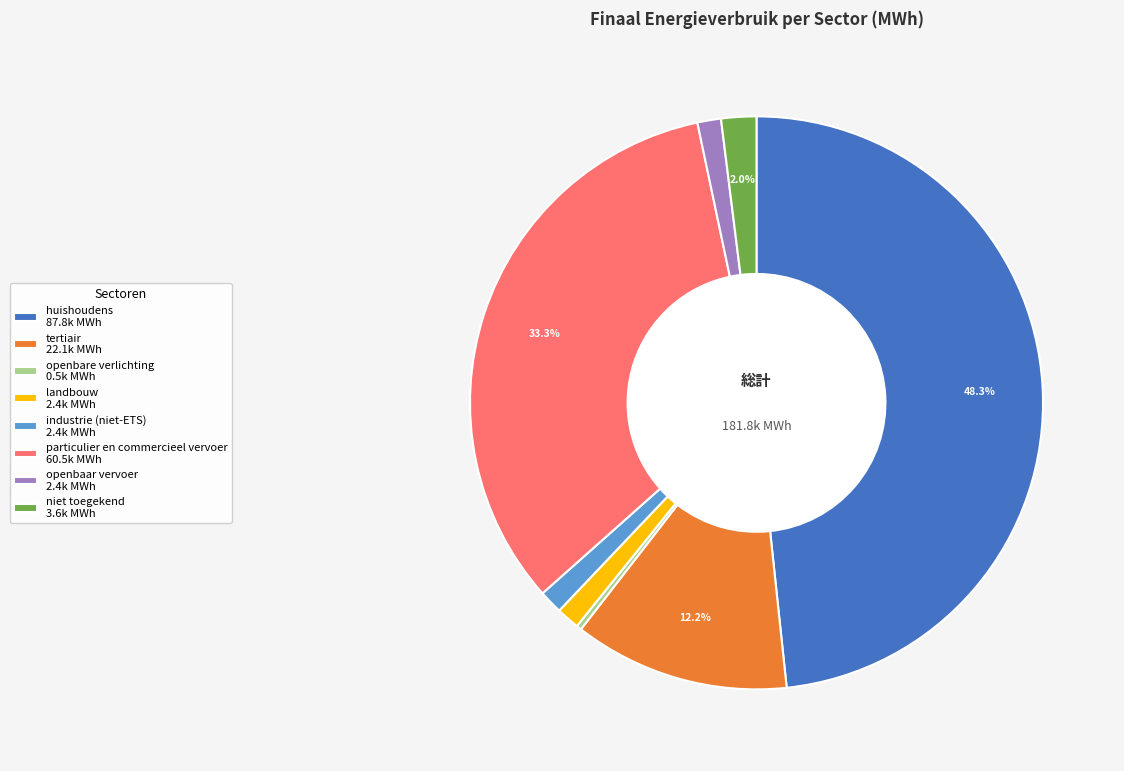

Approximately how many times larger is the value at niet toegekend compared to tertiair?

0.2